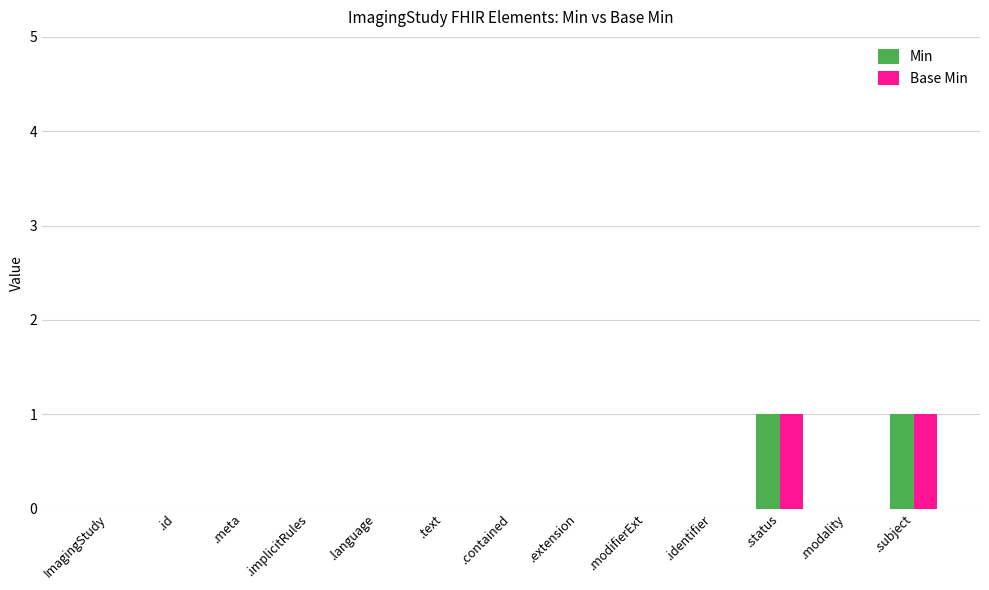

Is it true that Min equals 1 at .status?

True